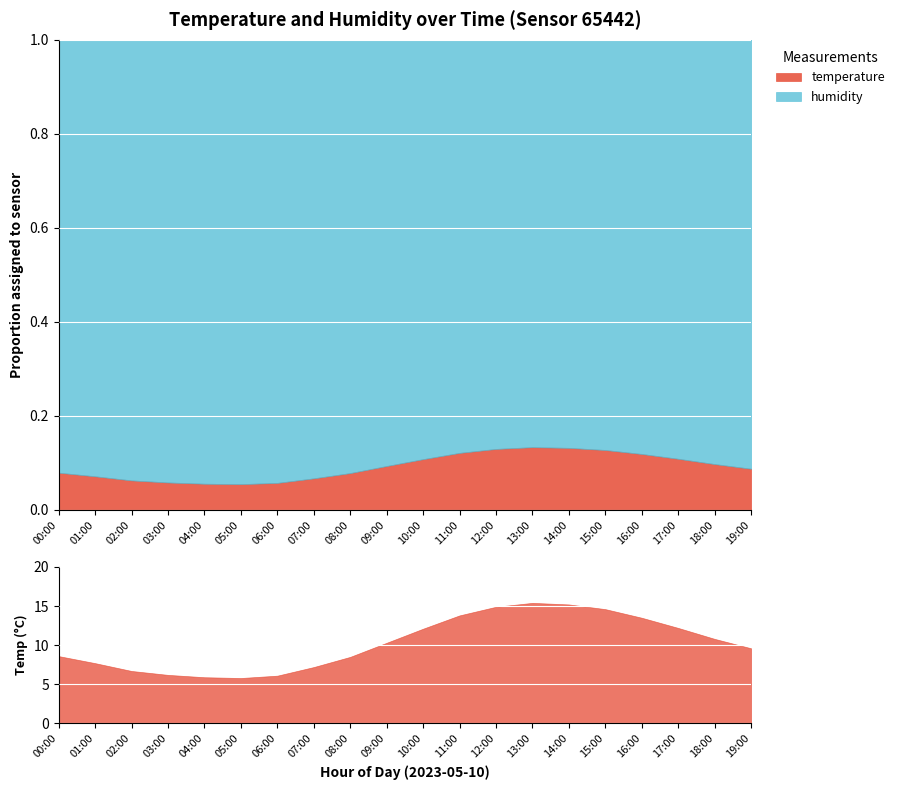

What is the total value across all series at 08:00?

108.4